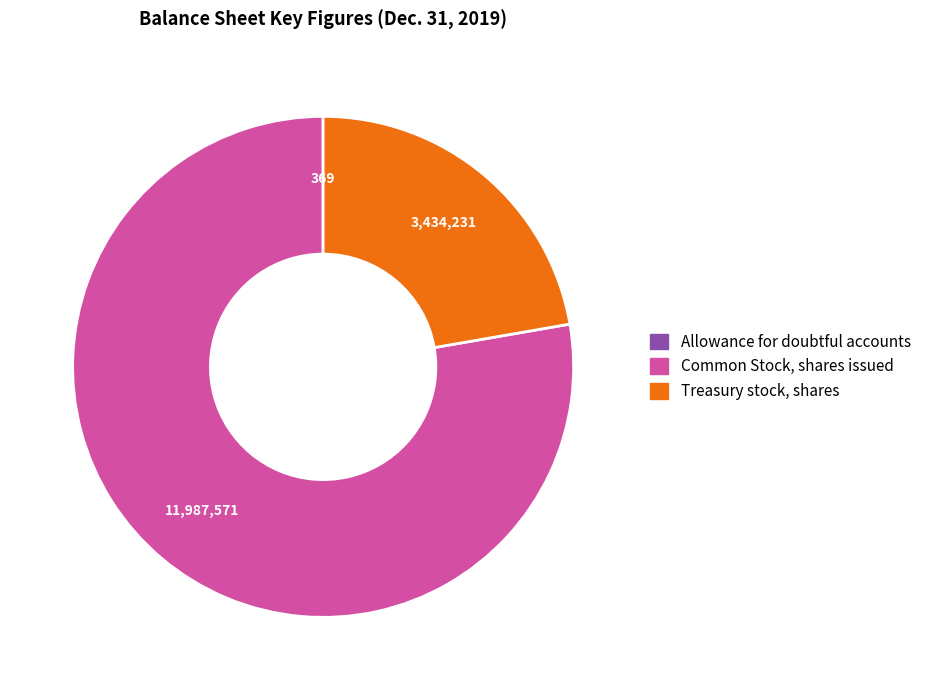

Which category has the biggest portion of the pie?

Common Stock, shares issued